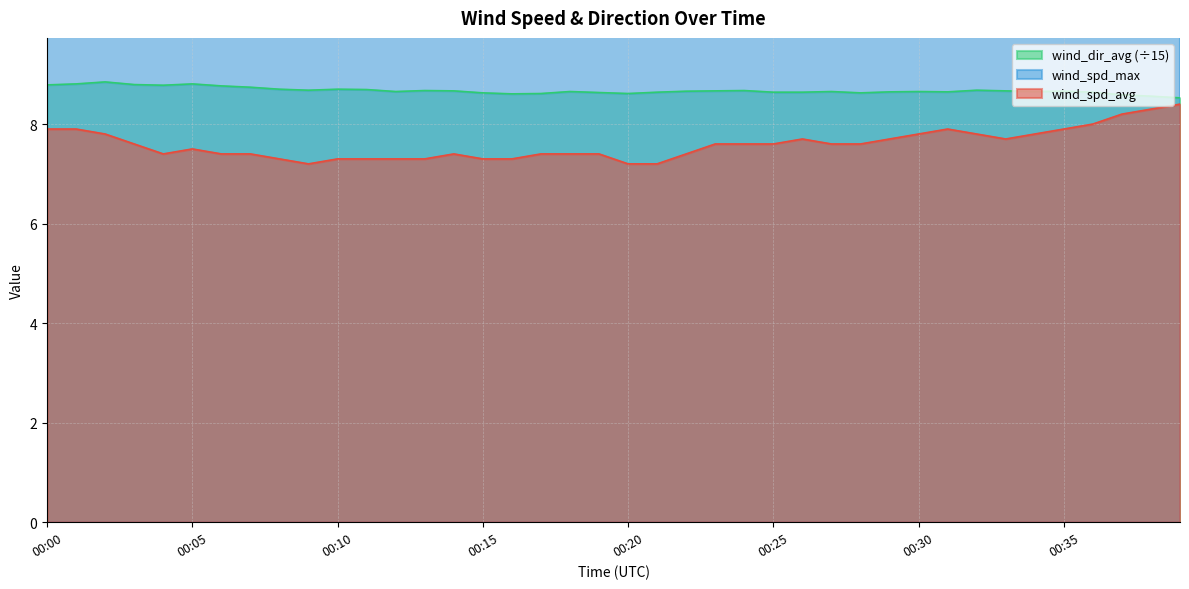

What is the spread (max minus min) of values at 00:01?

3.0